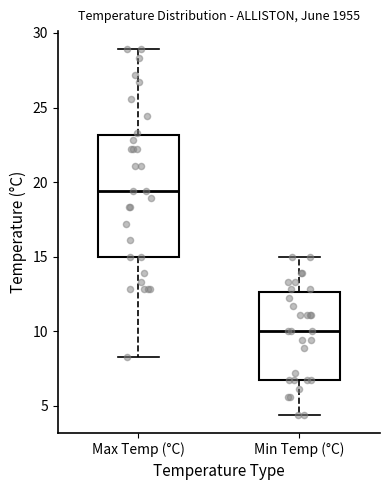

Comparing the boxes themselves (not the whiskers), which one is the tallest?

Max Temp (°C)